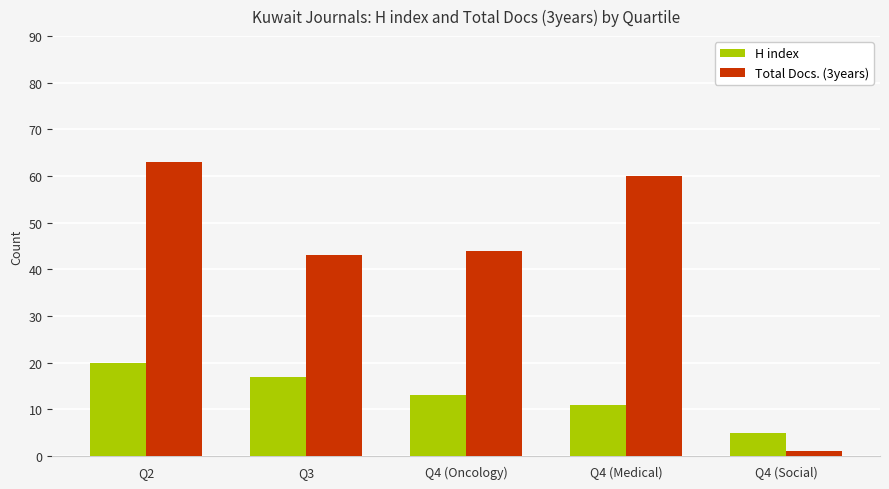

Which category has the lowest value across all series?

Q4 (Social)